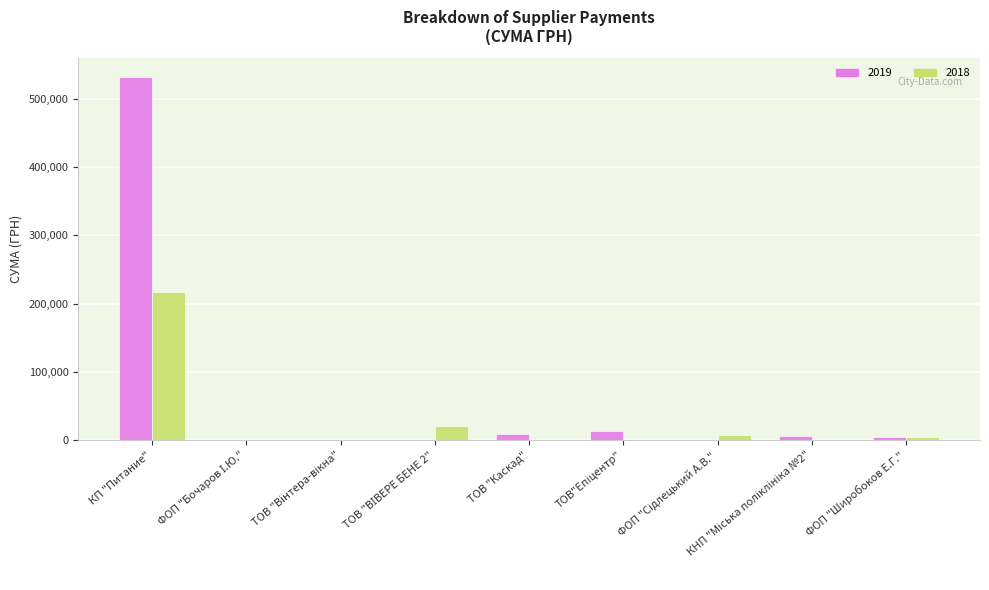

How many groups of bars are there?

9